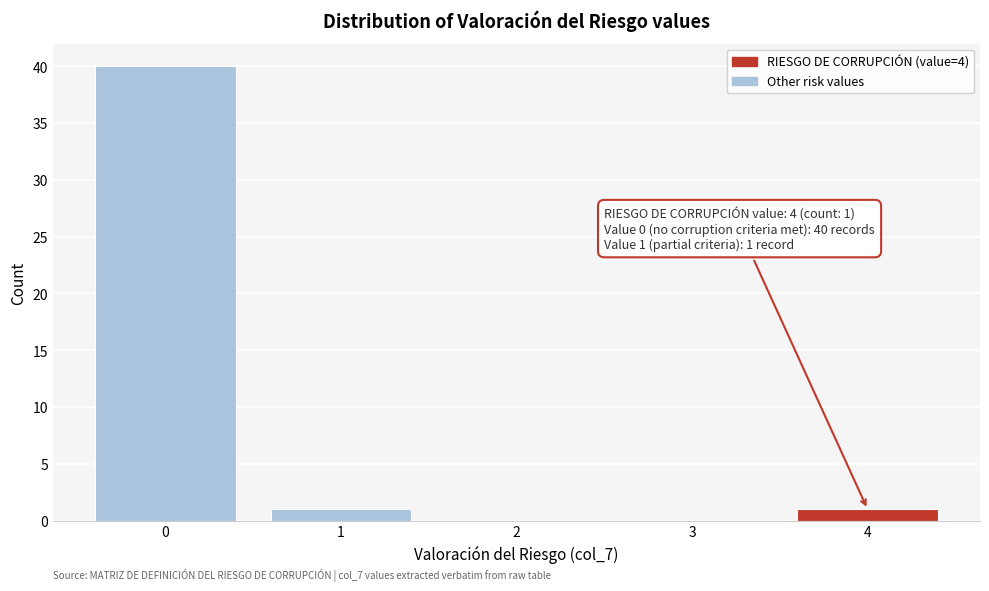

Reading right to left, list all the values displayed in this chart.

4=1	3=0	2=0	1=1	0=40